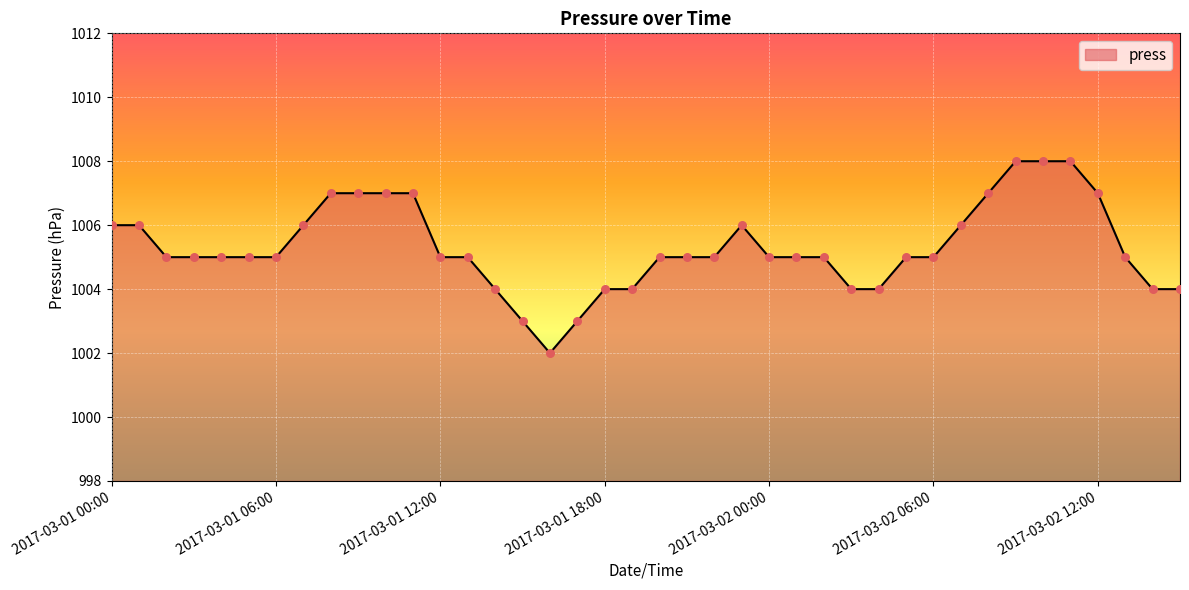

What is the difference between the maximum and minimum values?

6